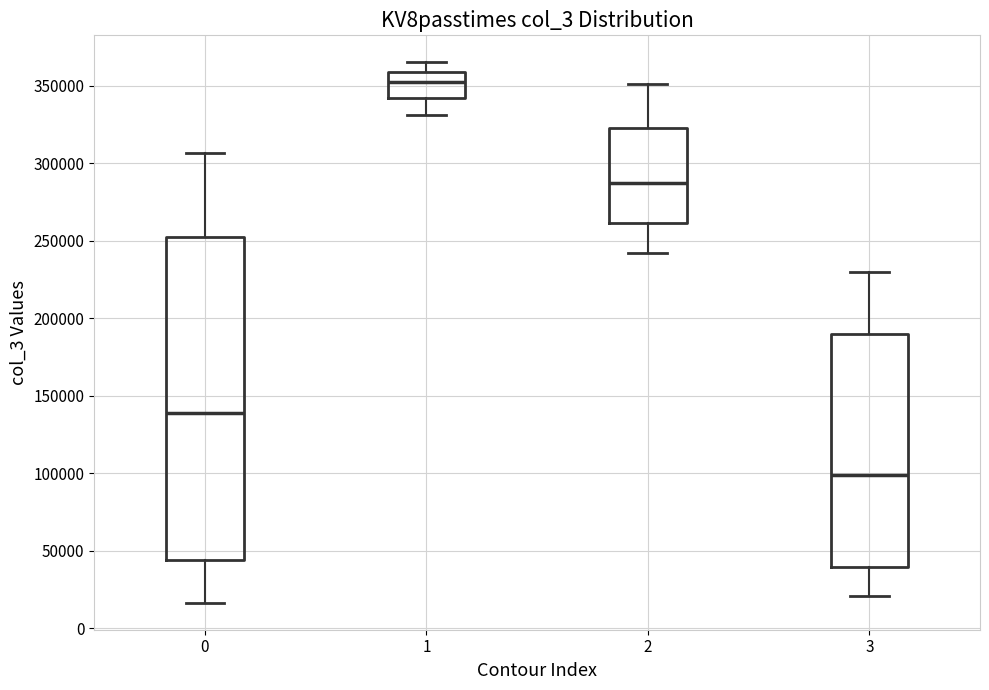

Which box has the highest median line?

1